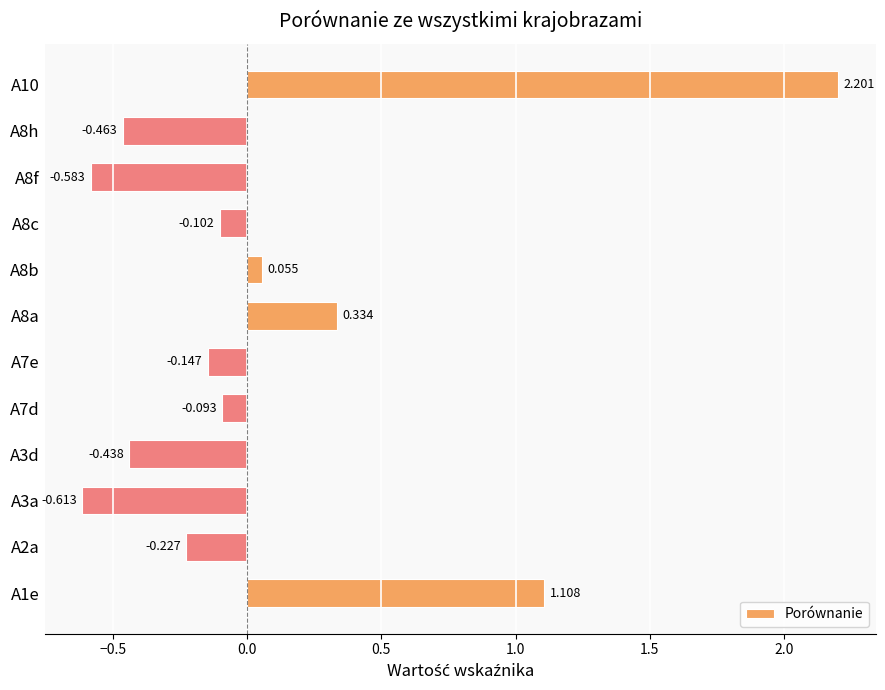

Are the bars horizontal?

Yes